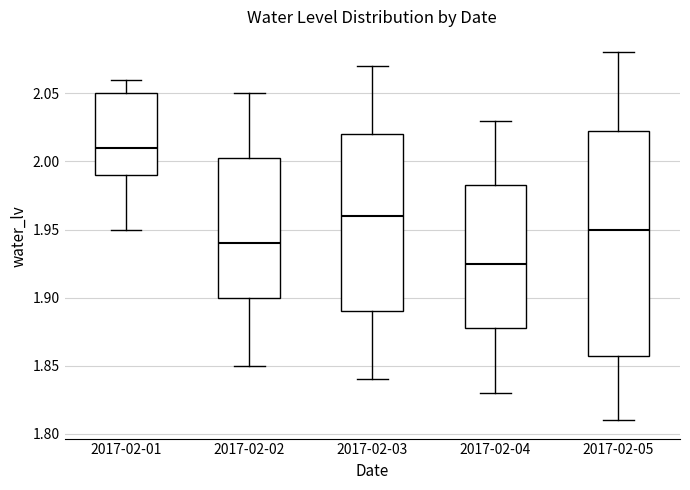

Reading left to right, read every box against the y-axis: the position of its median line, the range the box covers, and the ends of its whiskers. The values are not printed on the chart, so give them approximately, as read against the axis.

2017-02-01: median 2.010, box 1.990 to 2.050, whiskers 1.950 to 2.060
2017-02-02: median 1.940, box 1.900 to 2.005, whiskers 1.850 to 2.050
2017-02-03: median 1.960, box 1.890 to 2.020, whiskers 1.840 to 2.070
2017-02-04: median 1.925, box 1.880 to 1.985, whiskers 1.830 to 2.030
2017-02-05: median 1.950, box 1.860 to 2.025, whiskers 1.810 to 2.080